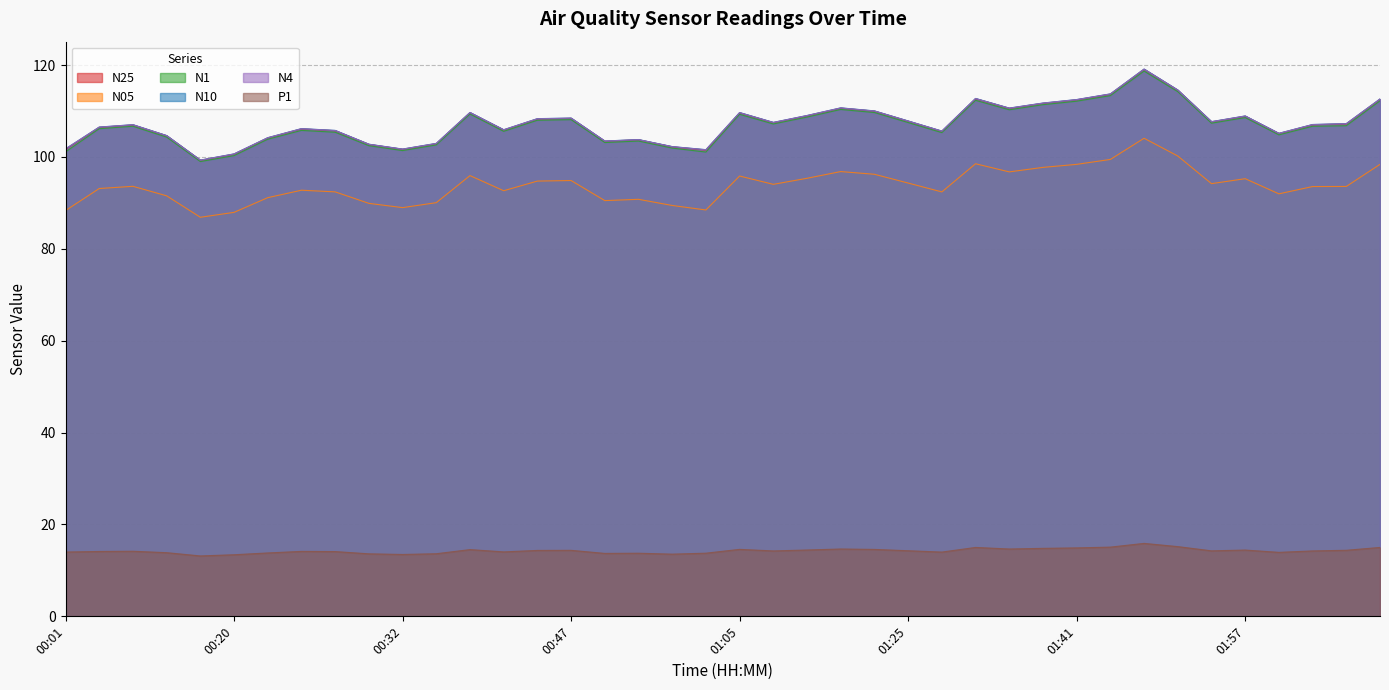

Between 00:09 and 00:27, which series saw the biggest shift?

N1